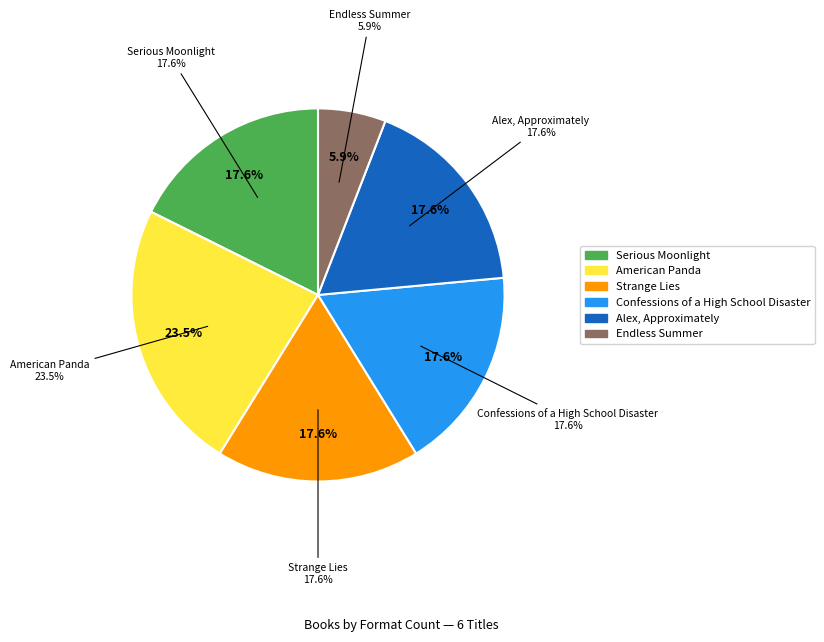

To the nearest percent, what is the difference between the American Panda and Confessions of a High School Disaster slice percentages?

6%